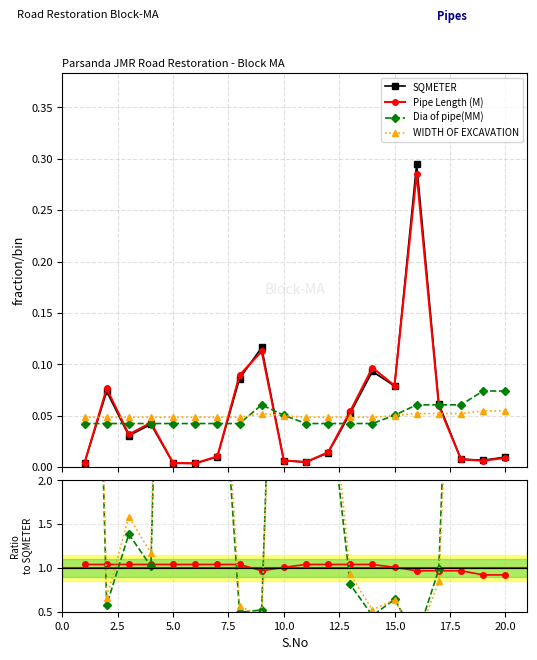

Between which two adjacent categories do Pipe Length (M) and SQMETER first intersect?

8 and 9